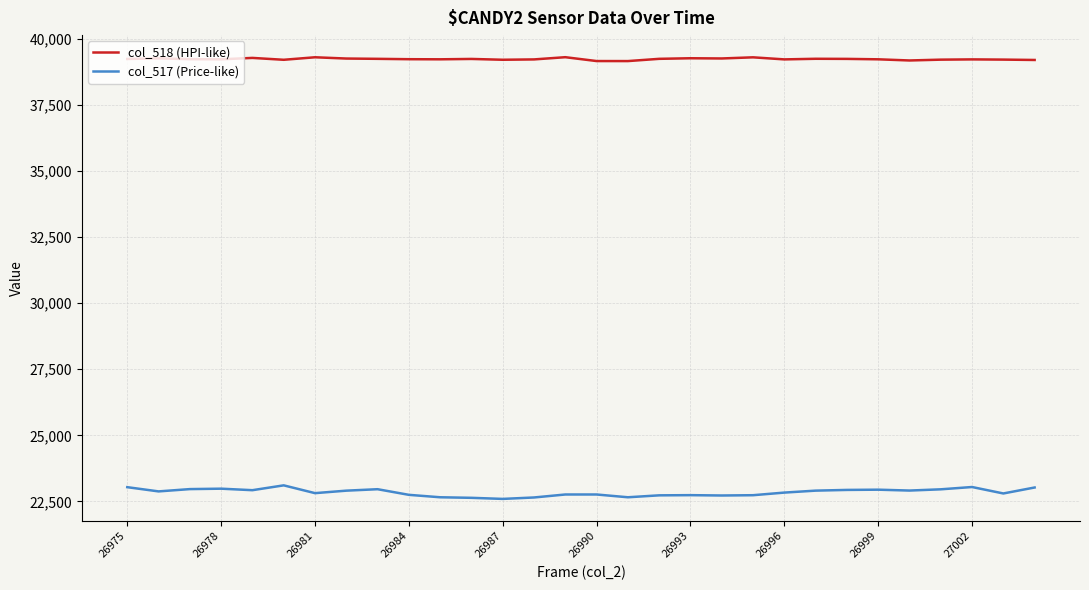

At how many categories does at least one series exceed 38632?

30